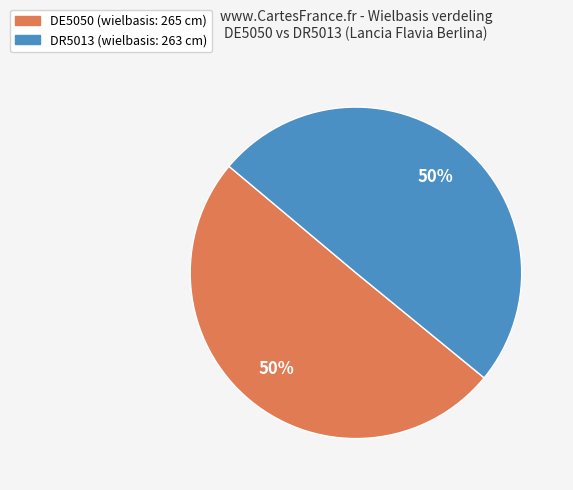

Combined, do DE5050 and DR5013 account for over 50%?

Yes